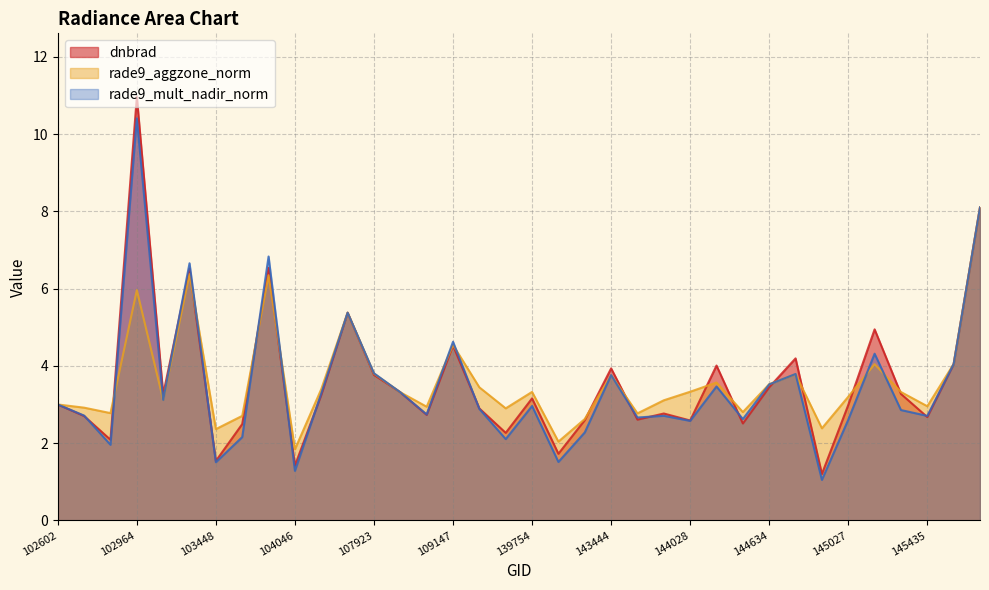

What is the difference between the highest and lowest values at 103211?

0.1